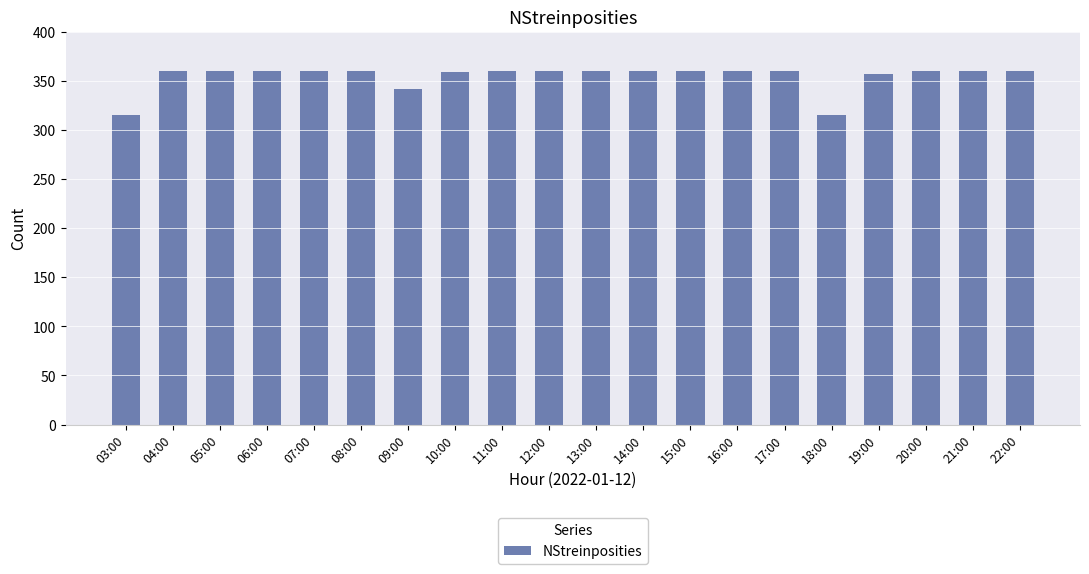

True or false: the data shows 88 at 10:00.

False